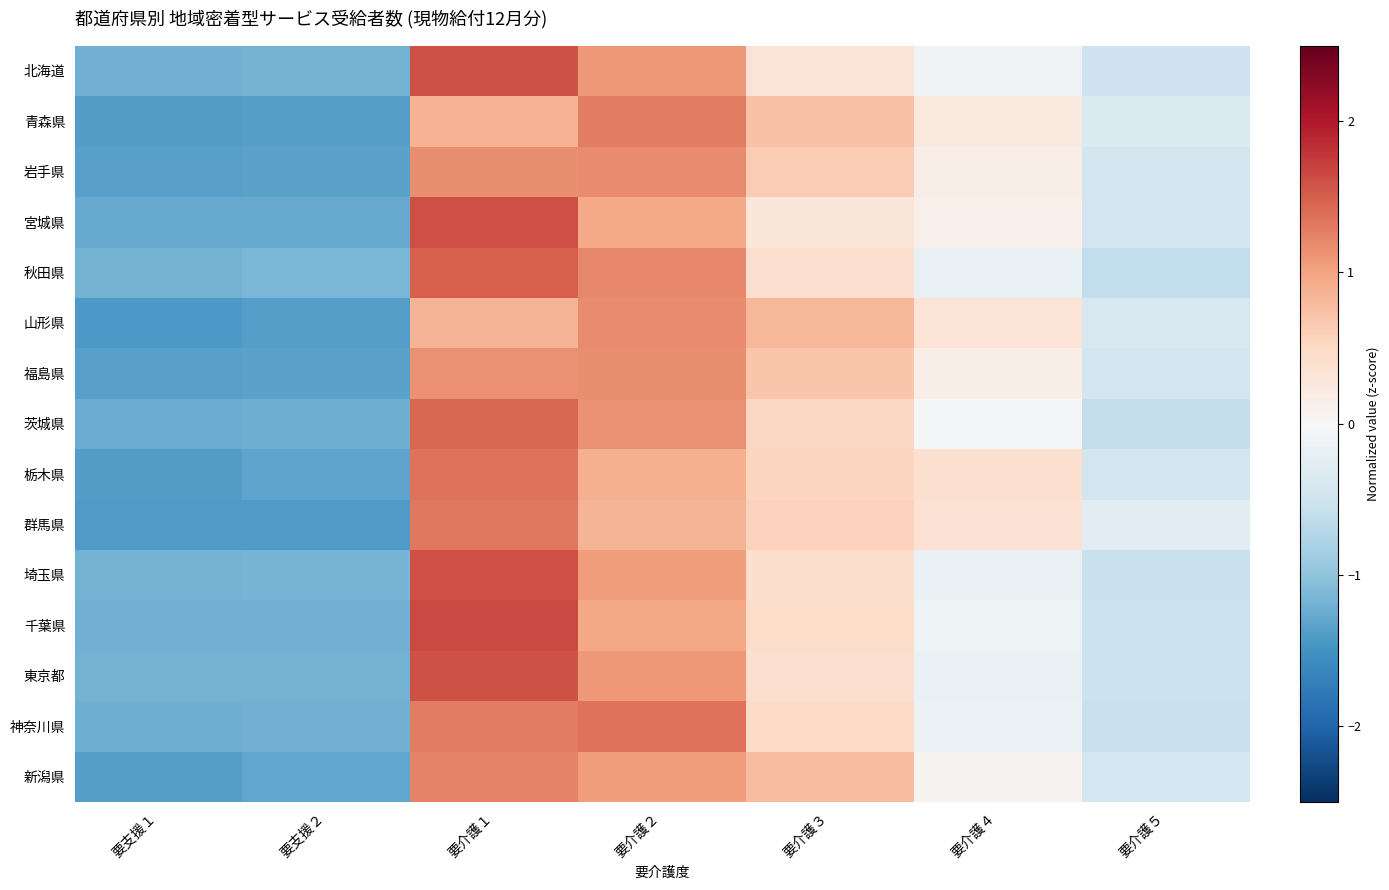

Reading left to right, extract all data points from this chart.

北海道: 要支援１=-1.2	要支援２=-1.2	要介護１=1.6	要介護２=1.1	要介護３=0.3	要介護４=-0.1	要介護５=-0.5
青森県: 要支援１=-1.4	要支援２=-1.4	要介護１=0.9	要介護２=1.3	要介護３=0.7	要介護４=0.2	要介護５=-0.4
岩手県: 要支援１=-1.4	要支援２=-1.3	要介護１=1.2	要介護２=1.2	要介護３=0.6	要介護４=0.2	要介護５=-0.5
宮城県: 要支援１=-1.3	要支援２=-1.3	要介護１=1.6	要介護２=1.0	要介護３=0.3	要介護４=0.1	要介護５=-0.5
秋田県: 要支援１=-1.2	要支援２=-1.1	要介護１=1.5	要介護２=1.2	要介護３=0.4	要介護４=-0.2	要介護５=-0.6
山形県: 要支援１=-1.4	要支援２=-1.4	要介護１=0.8	要介護２=1.2	要介護３=0.8	要介護４=0.3	要介護５=-0.4
福島県: 要支援１=-1.4	要支援２=-1.3	要介護１=1.1	要介護２=1.2	要介護３=0.7	要介護４=0.2	要介護５=-0.5
茨城県: 要支援１=-1.2	要支援２=-1.2	要介護１=1.4	要介護２=1.1	要介護３=0.5	要介護４=-0.1	要介護５=-0.6
栃木県: 要支援１=-1.4	要支援２=-1.3	要介護１=1.4	要介護２=0.9	要介護３=0.5	要介護４=0.4	要介護５=-0.5
群馬県: 要支援１=-1.4	要支援２=-1.4	要介護１=1.3	要介護２=0.8	要介護３=0.6	要介護４=0.4	要介護５=-0.3
埼玉県: 要支援１=-1.2	要支援２=-1.2	要介護１=1.6	要介護２=1.0	要介護３=0.4	要介護４=-0.2	要介護５=-0.6
千葉県: 要支援１=-1.2	要支援２=-1.2	要介護１=1.6	要介護２=1.0	要介護３=0.5	要介護４=-0.1	要介護５=-0.5
東京都: 要支援１=-1.2	要支援２=-1.2	要介護１=1.6	要介護２=1.1	要介護３=0.4	要介護４=-0.2	要介護５=-0.5
神奈川県: 要支援１=-1.2	要支援２=-1.2	要介護１=1.3	要介護２=1.4	要介護３=0.5	要介護４=-0.2	要介護５=-0.5
新潟県: 要支援１=-1.4	要支援２=-1.3	要介護１=1.2	要介護２=1.0	要介護３=0.8	要介護４=0.1	要介護５=-0.4